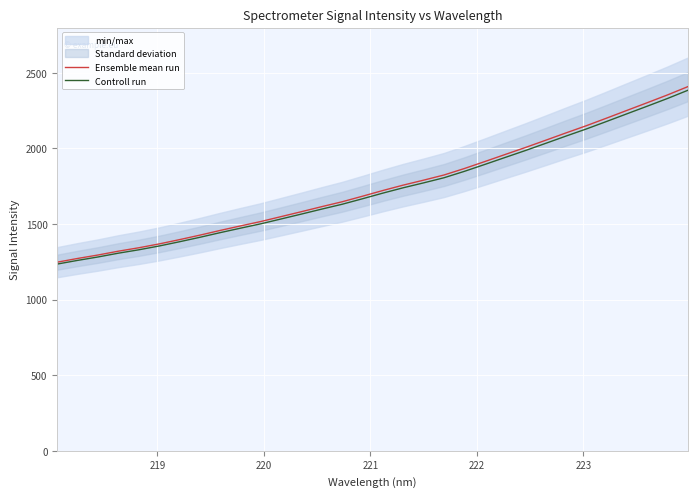

What is the minimum value shown in the chart?

1235.4